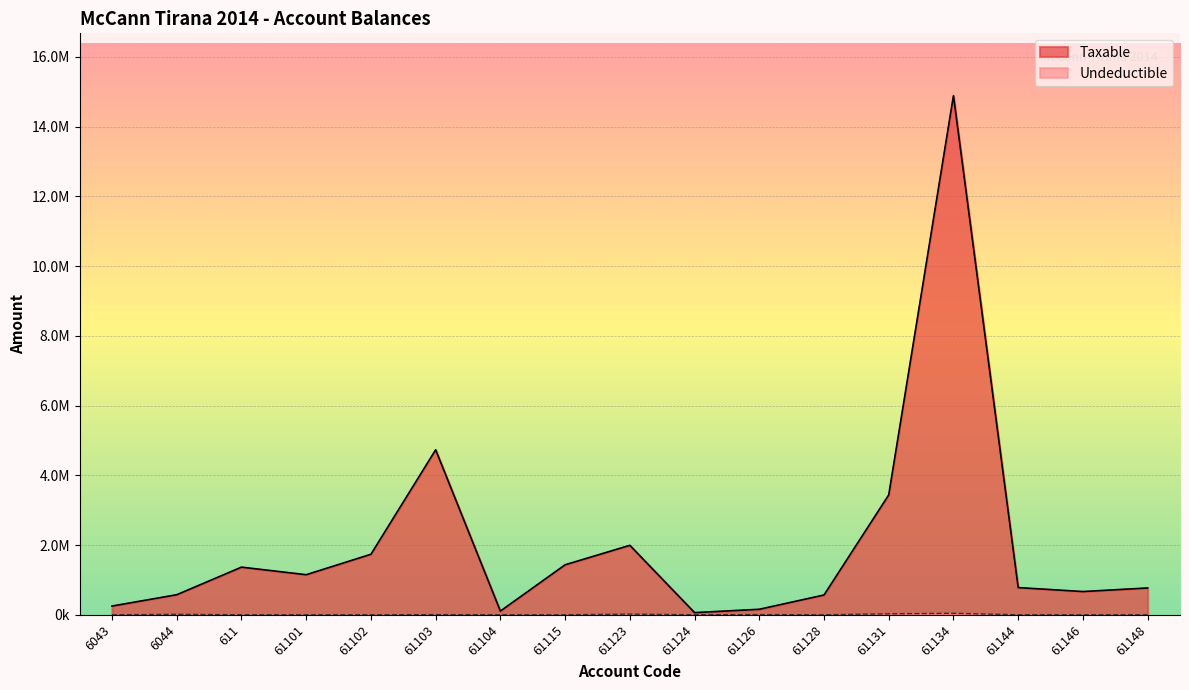

At which label is Taxable closest to 7474836?

61103